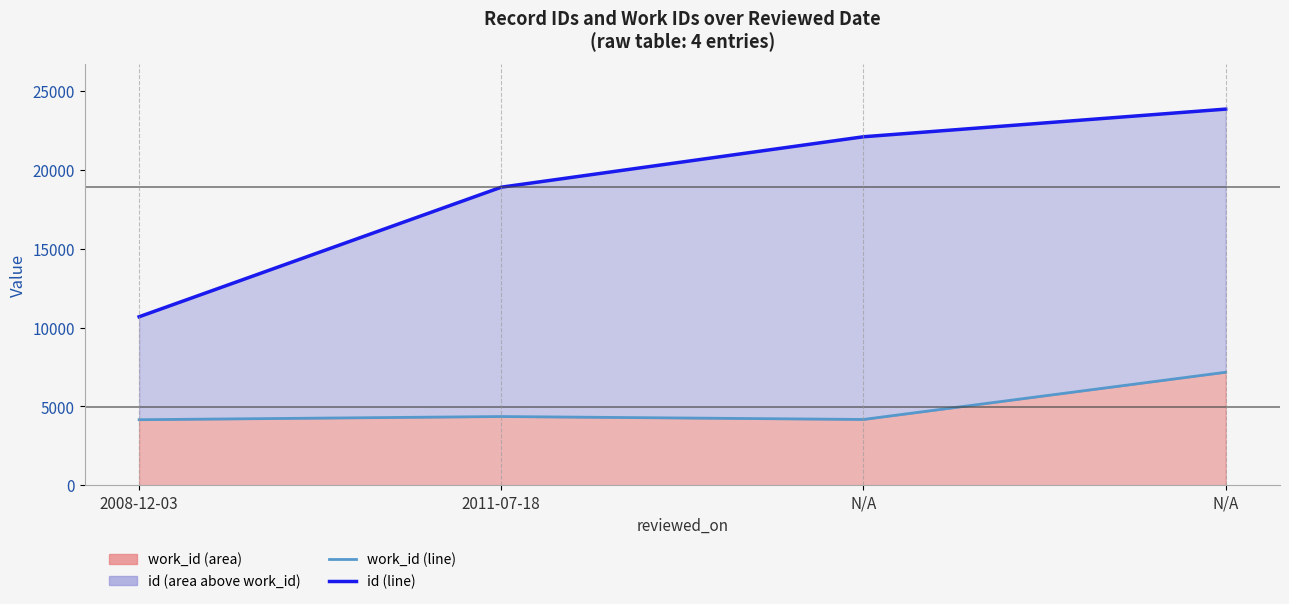

At which category does work_id (line) reach its first local valley?

N/A